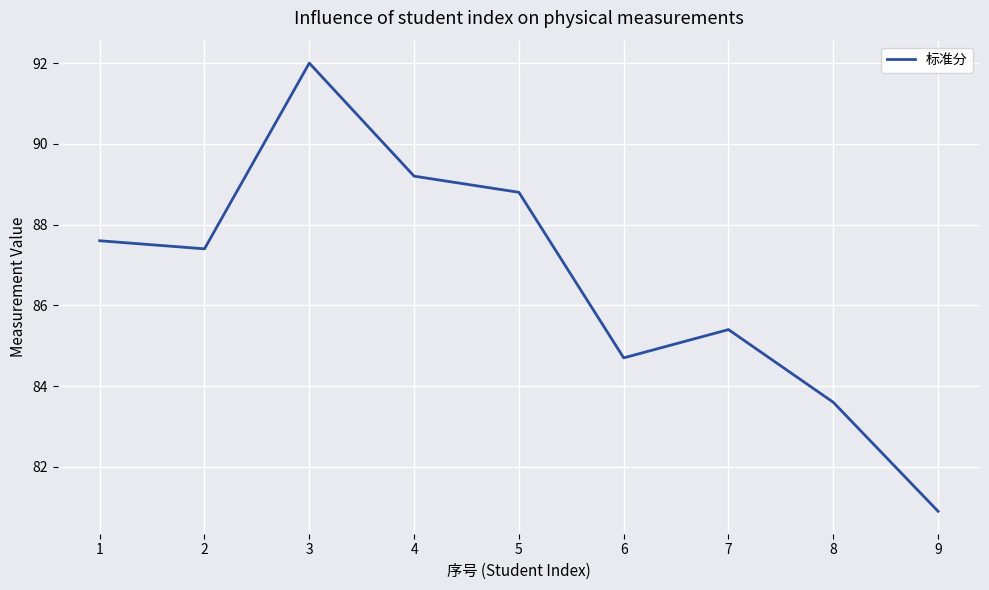

True or false: the data has more than 2 interior local peaks.

False